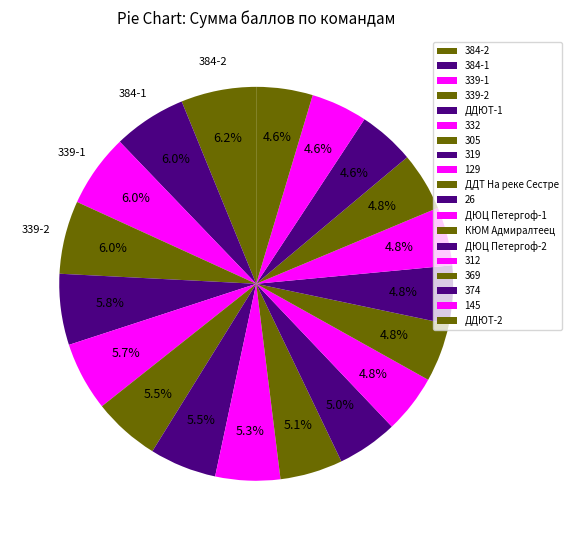

Count the number of slices in the pie.

19